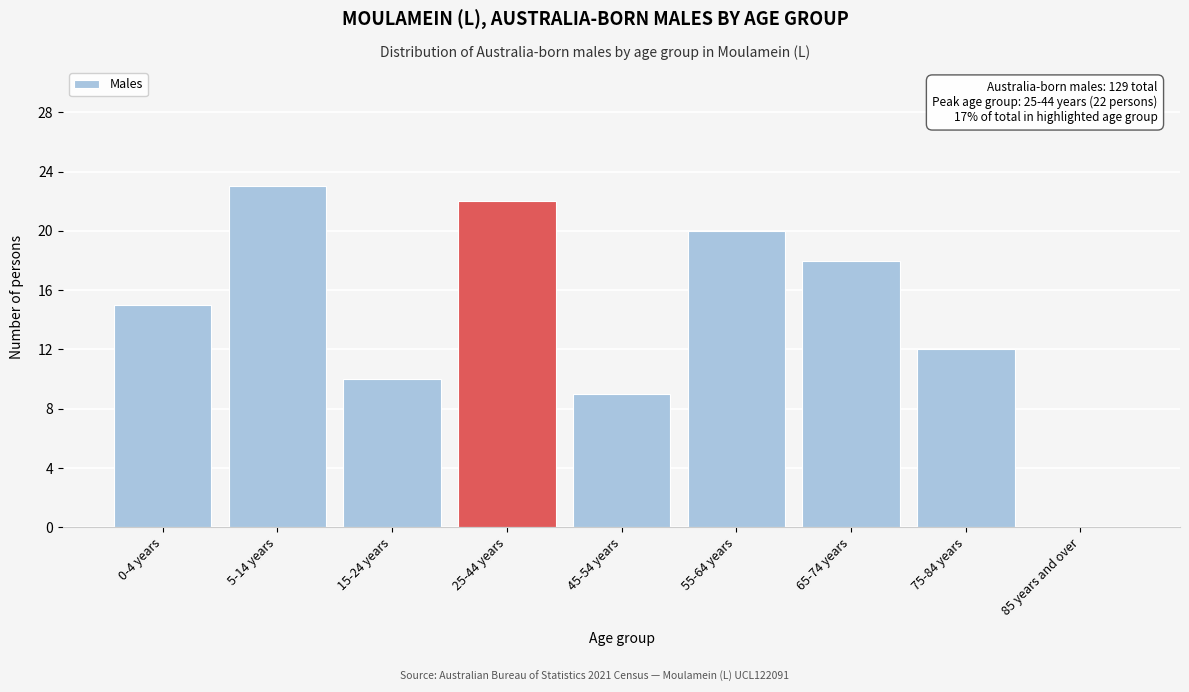

Reading left to right, extract all data points from this chart.

0-4 years=15	5-14 years=23	15-24 years=10	25-44 years=22	45-54 years=9	55-64 years=20	65-74 years=18	75-84 years=12	85 years and over=0